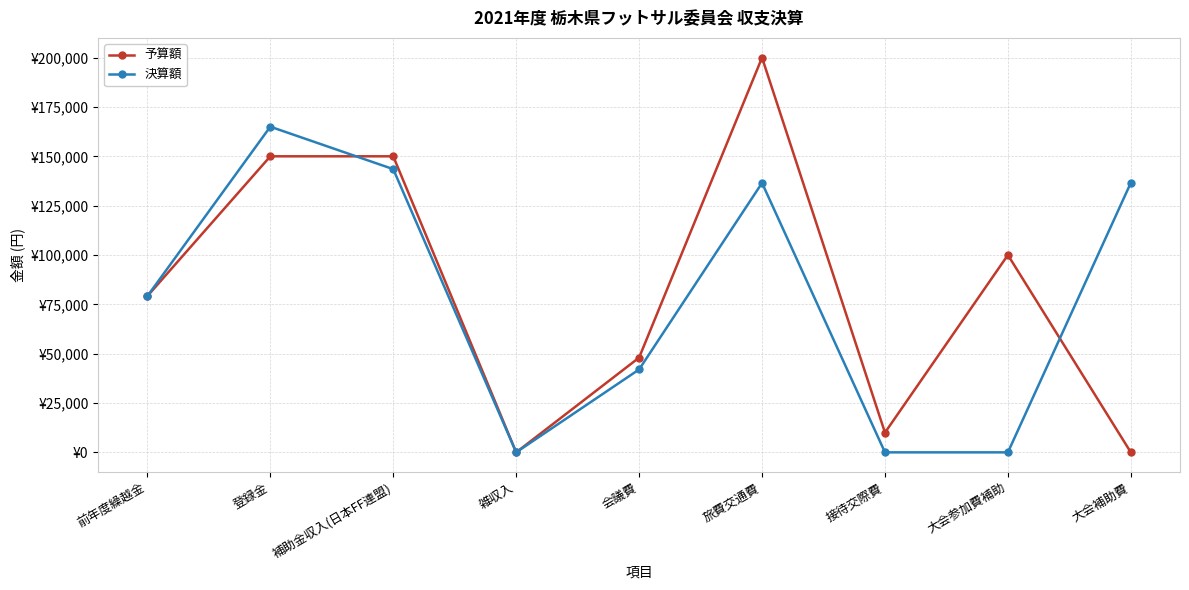

Where is the first local maximum for 決算額?

登録金